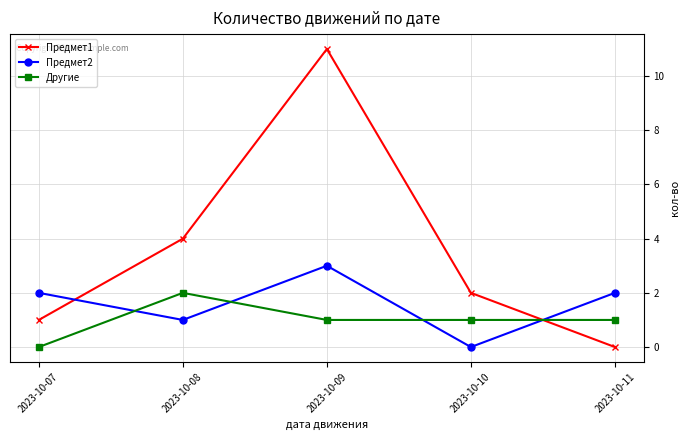

Reading left to right, extract all data points from this chart.

Предмет1: 2023-10-07=1	2023-10-08=4	2023-10-09=11	2023-10-10=2	2023-10-11=0
Предмет2: 2023-10-07=2	2023-10-08=1	2023-10-09=3	2023-10-10=0	2023-10-11=2
Другие: 2023-10-07=0	2023-10-08=2	2023-10-09=1	2023-10-10=1	2023-10-11=1